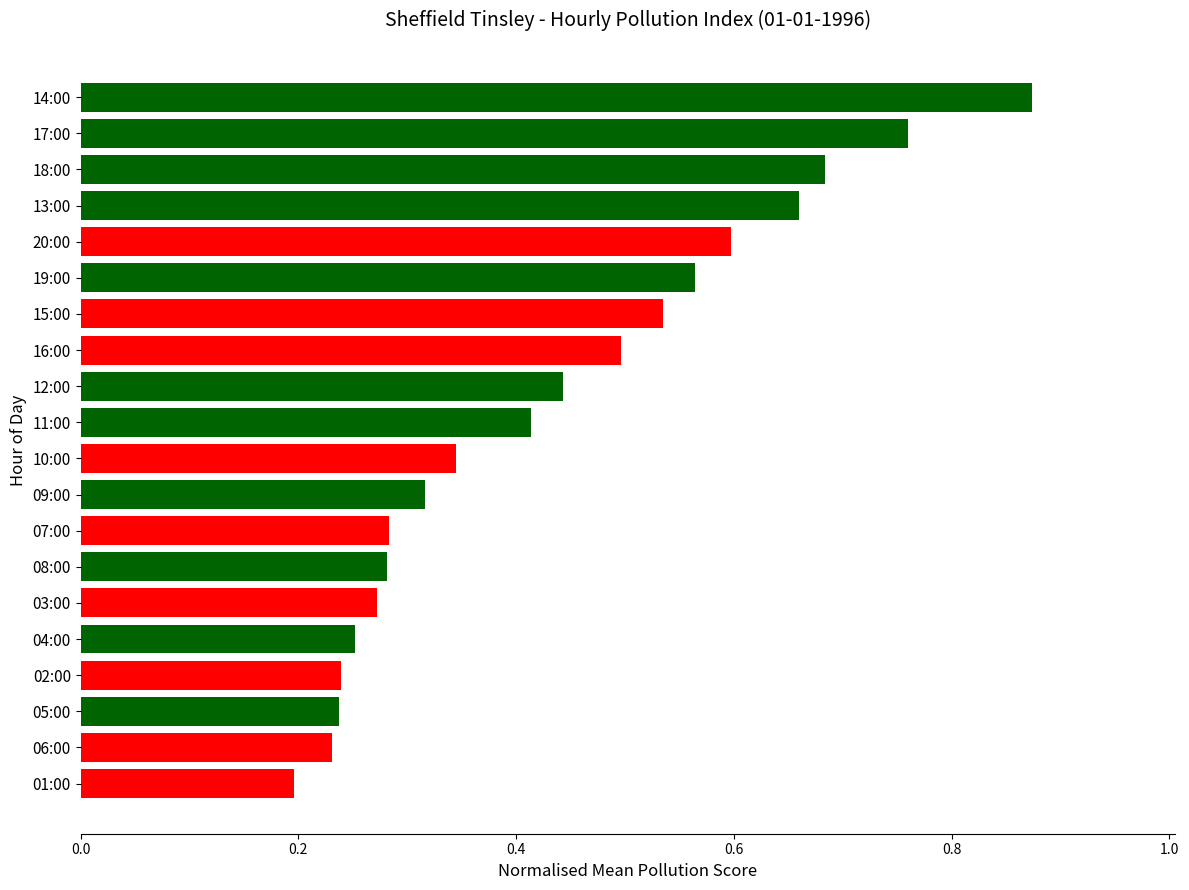

True or false: the data shows 0.6 at 11:00.

False